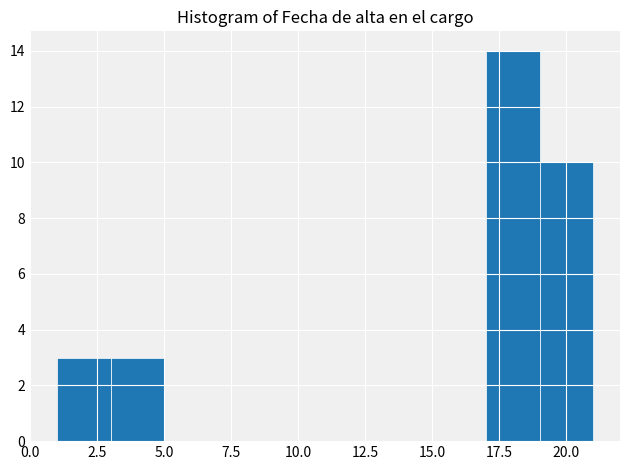

Reading left to right, transcribe this chart: for each bar, give the range it covers on the x-axis and its height. The values are not printed on the chart, so give them approximately, as read against the axis.

1 to 3: 3
3 to 5: 3
5 to 7: 0
7 to 9: 0
9 to 11: 0
11 to 13: 0
13 to 15: 0
15 to 17: 0
17 to 19: 14
19 to 21: 10